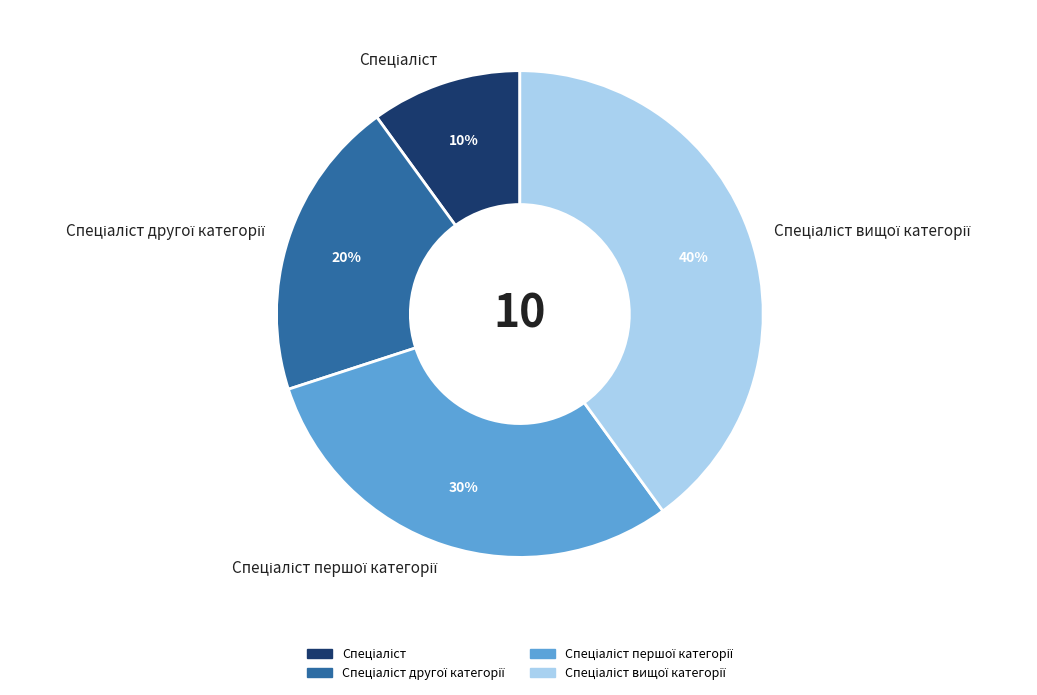

How many segments does this pie chart have?

4